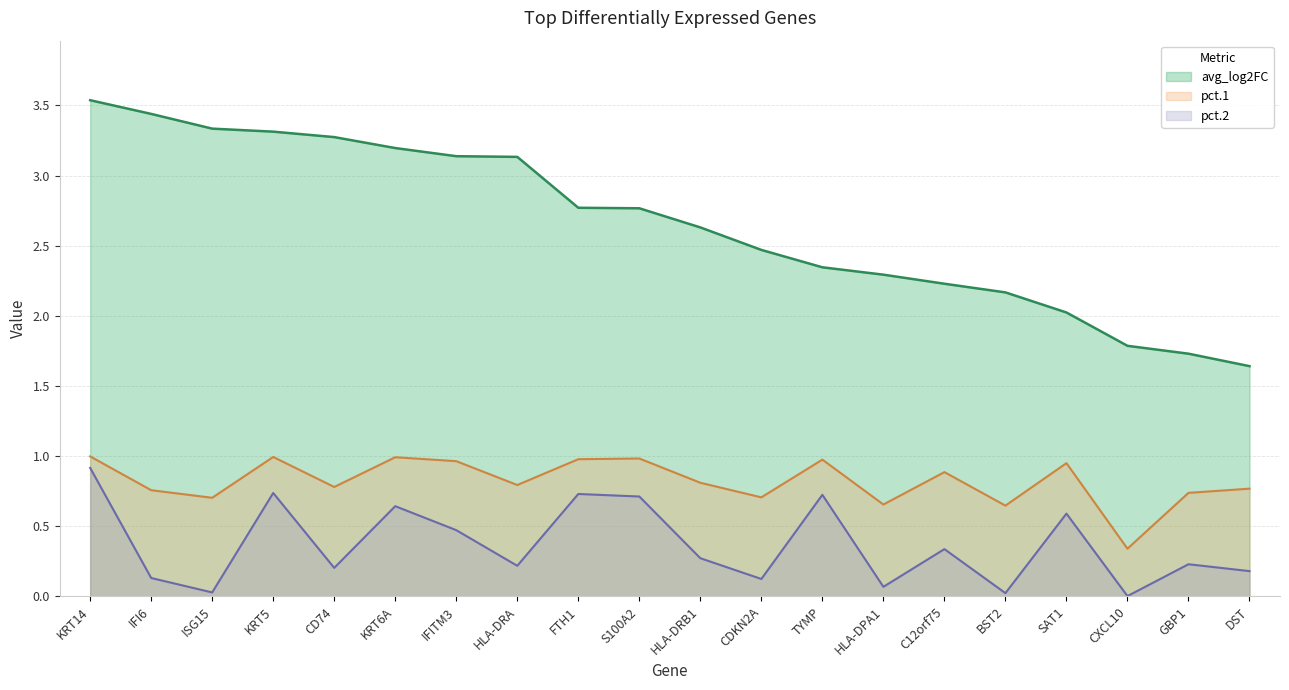

Reading left to right, transcribe all the data shown in this chart.

avg_log2FC: KRT14=3.5	IFI6=3.4	ISG15=3.3	KRT5=3.3	CD74=3.3	KRT6A=3.2	IFITM3=3.1	HLA-DRA=3.1	FTH1=2.8	S100A2=2.8	HLA-DRB1=2.6	CDKN2A=2.5	TYMP=2.3	HLA-DPA1=2.3	C12orf75=2.2	BST2=2.2	SAT1=2.0	CXCL10=1.8	GBP1=1.7	DST=1.6
pct.1: KRT14=1.0	IFI6=0.8	ISG15=0.7	KRT5=1.0	CD74=0.8	KRT6A=1.0	IFITM3=1.0	HLA-DRA=0.8	FTH1=1.0	S100A2=1.0	HLA-DRB1=0.8	CDKN2A=0.7	TYMP=1.0	HLA-DPA1=0.7	C12orf75=0.9	BST2=0.6	SAT1=0.9	CXCL10=0.3	GBP1=0.7	DST=0.8
pct.2: KRT14=0.9	IFI6=0.1	ISG15=0.0	KRT5=0.7	CD74=0.2	KRT6A=0.6	IFITM3=0.5	HLA-DRA=0.2	FTH1=0.7	S100A2=0.7	HLA-DRB1=0.3	CDKN2A=0.1	TYMP=0.7	HLA-DPA1=0.1	C12orf75=0.3	BST2=0.0	SAT1=0.6	CXCL10=0.0	GBP1=0.2	DST=0.2